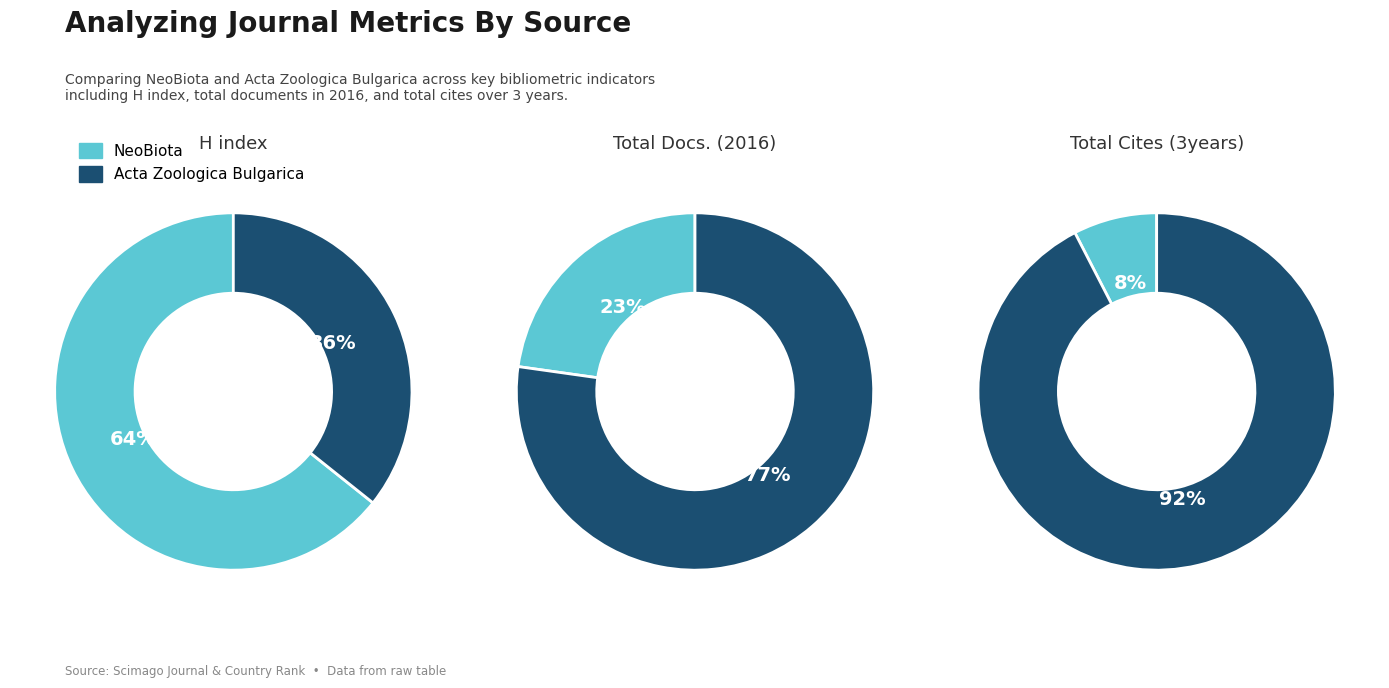

Does any single category account for the majority?

Yes